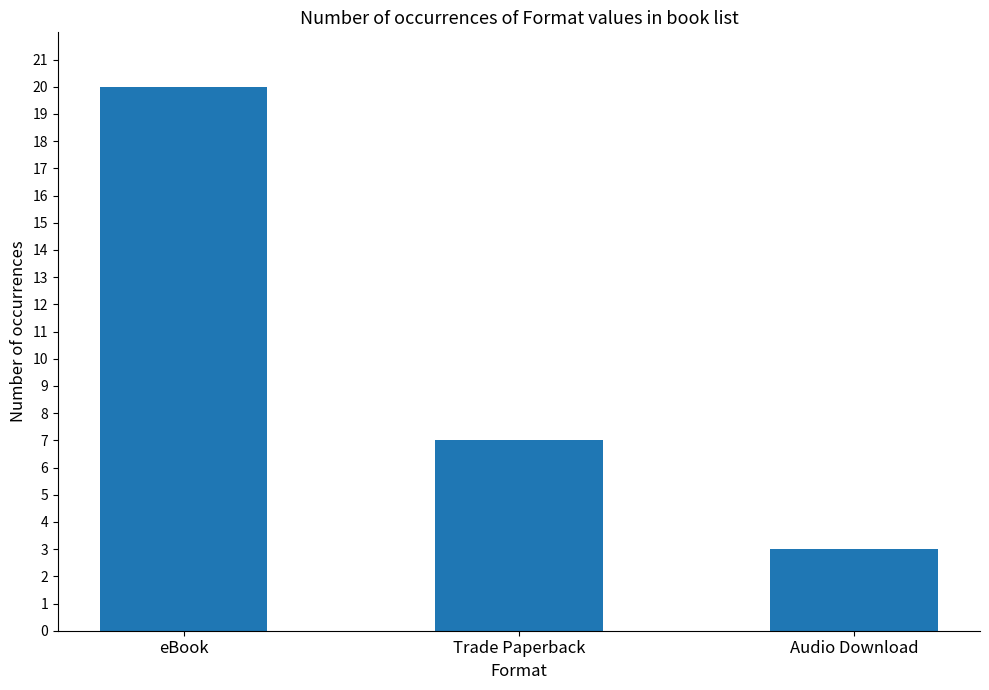

What is the maximum value shown in the chart?

20